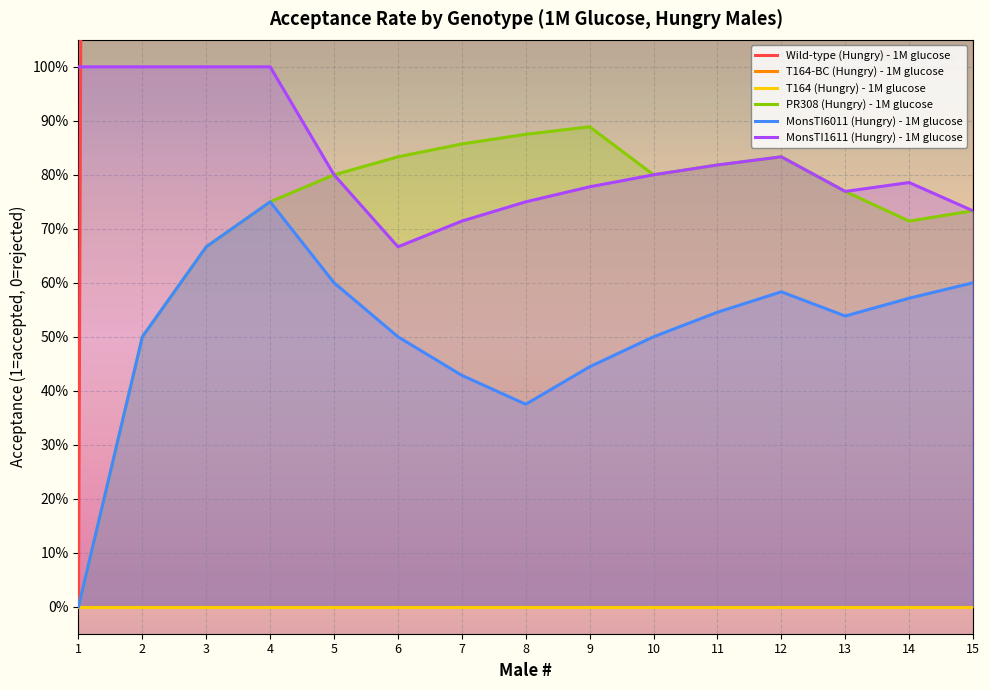

At which label does MonsTI1611 (Hungry) - 1M glucose reach its minimum?

6